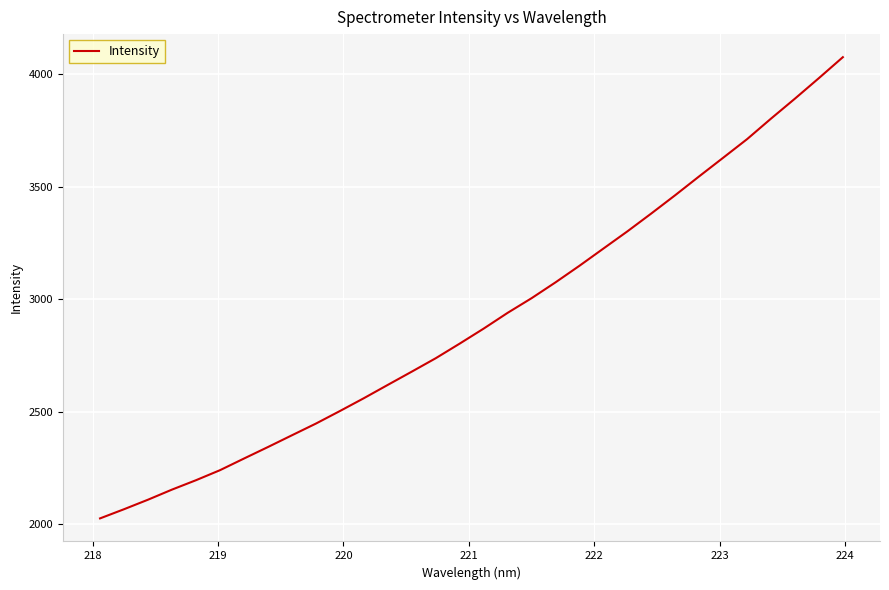

What is the maximum value shown in the chart?

4074.7